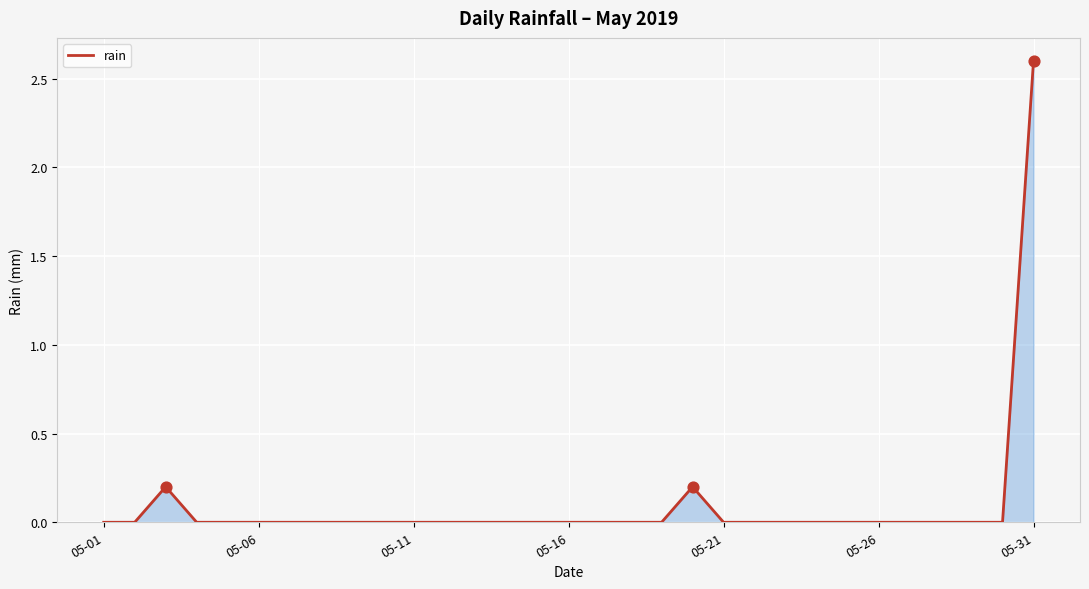

What is the maximum value shown in the chart?

2.6